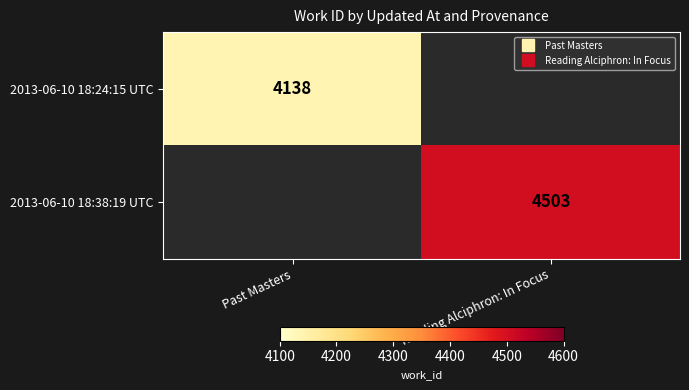

Count the number of categories in the chart.

2